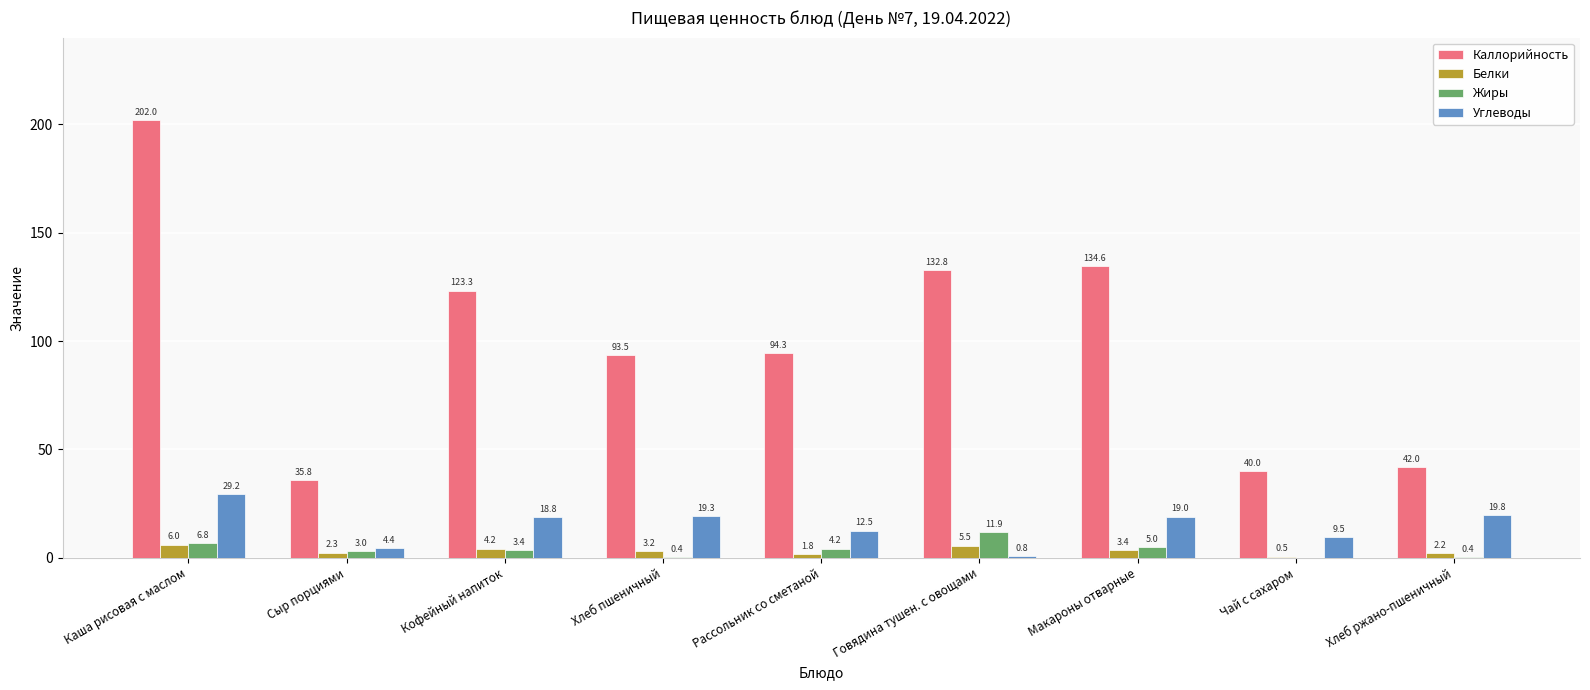

Which category has the highest value in the Каллорийность series?

Каша рисовая с маслом